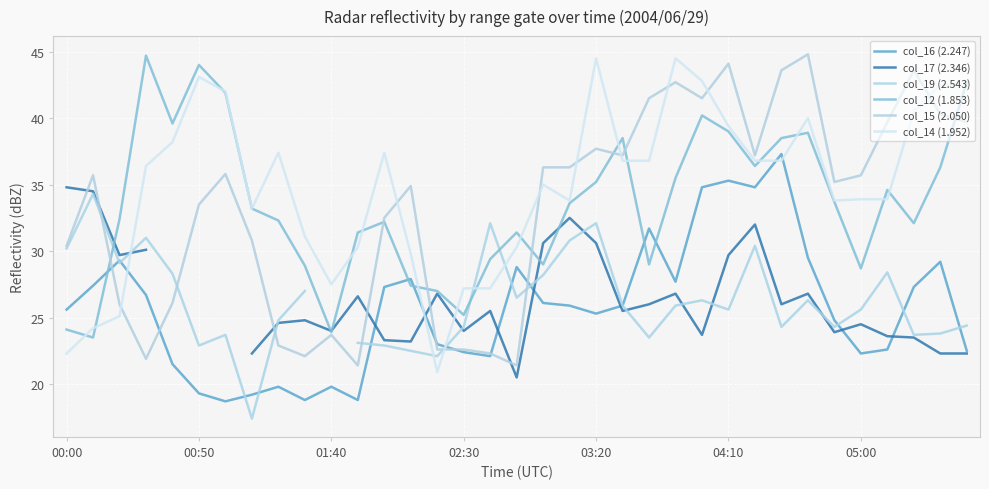

True or false: col_19 (2.543) and col_17 (2.346) cross at least once.

True